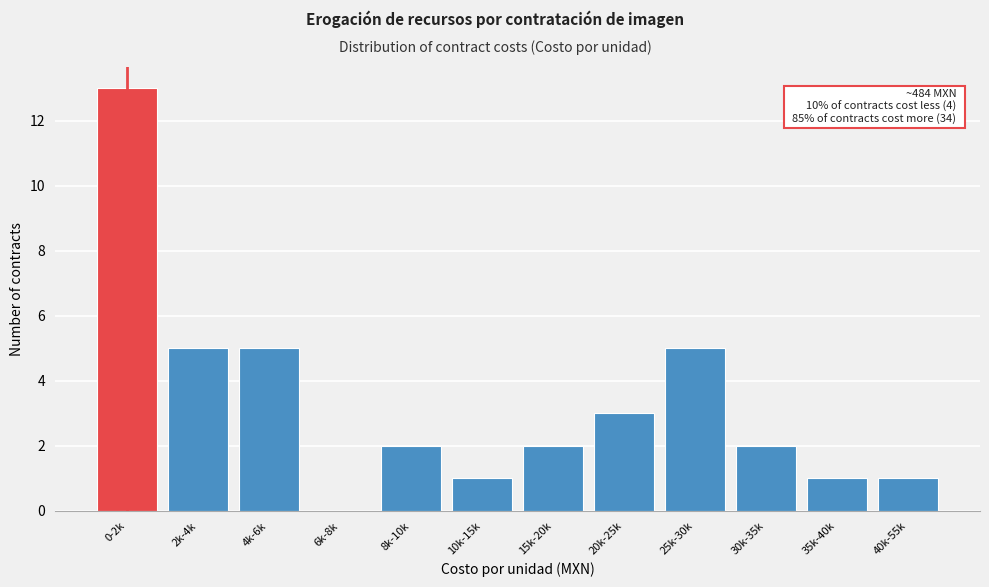

Reading left to right, what are all the values shown in this chart?

0-2k=13	2k-4k=5	4k-6k=5	6k-8k=0	8k-10k=2	10k-15k=1	15k-20k=2	20k-25k=3	25k-30k=5	30k-35k=2	35k-40k=1	40k-55k=1